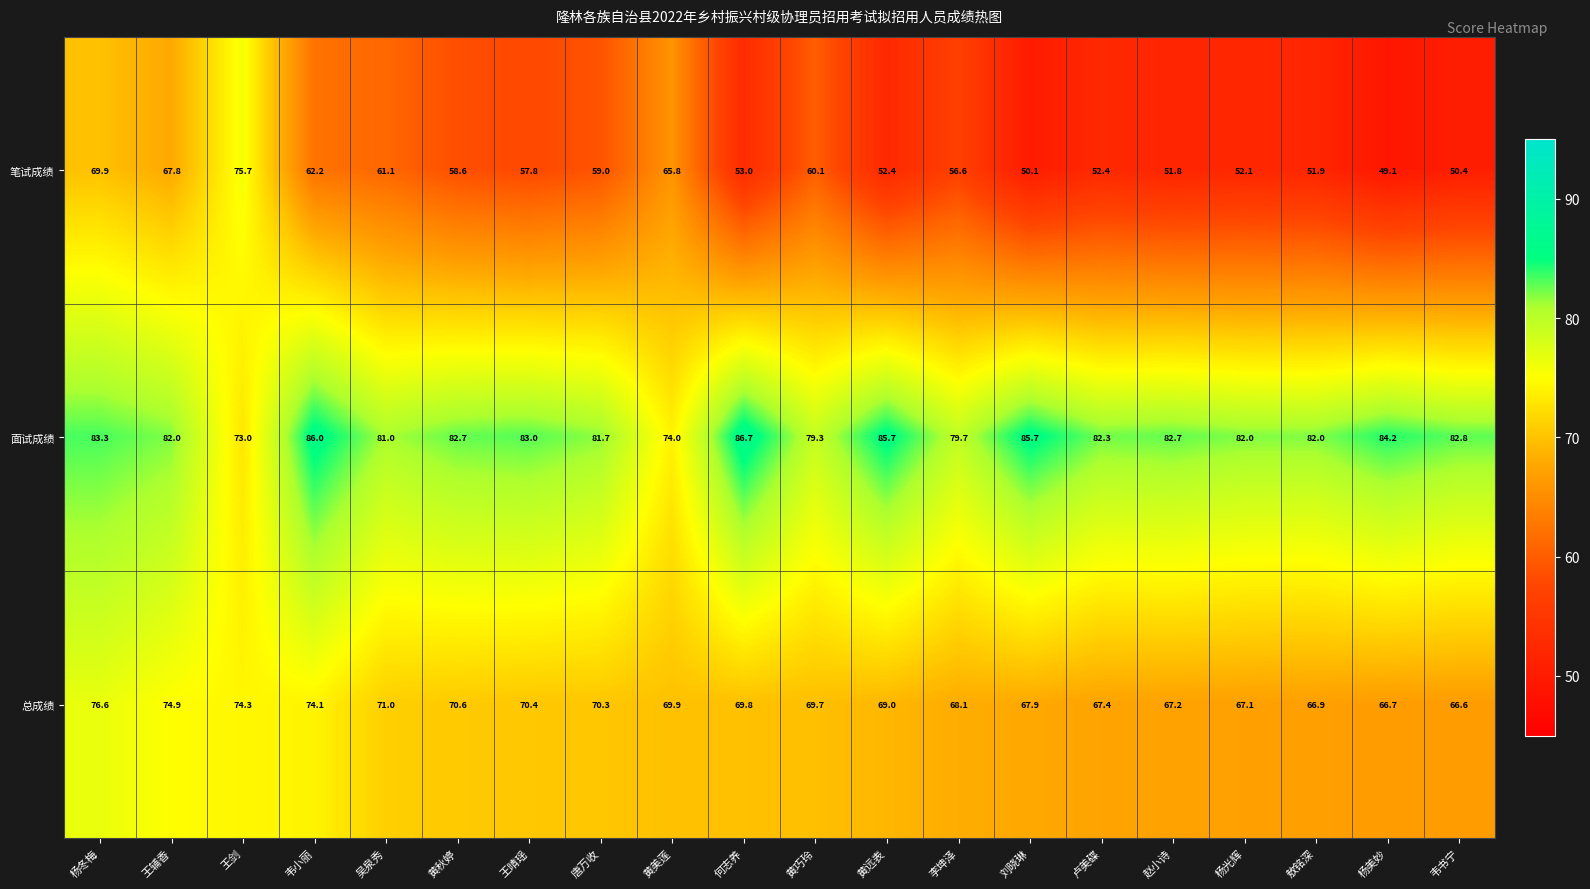

At which category is the sum across all series the highest?

杨冬梅